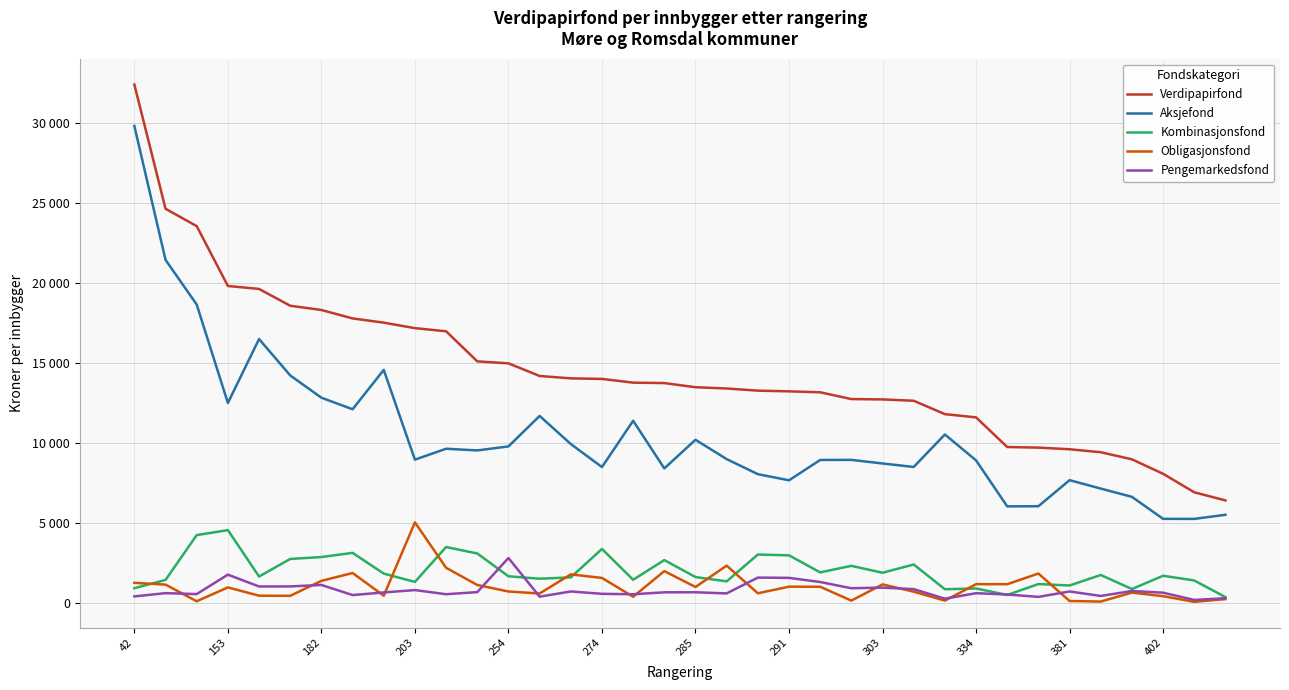

What are all the series names shown in the legend?

Verdipapirfond, Aksjefond, Kombinasjonsfond, Obligasjonsfond, Pengemarkedsfond